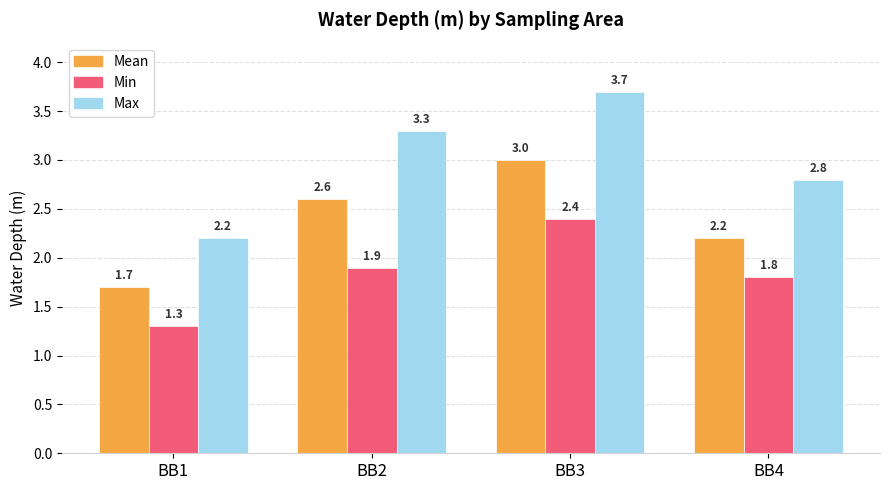

Which series has the largest total across all categories?

Max